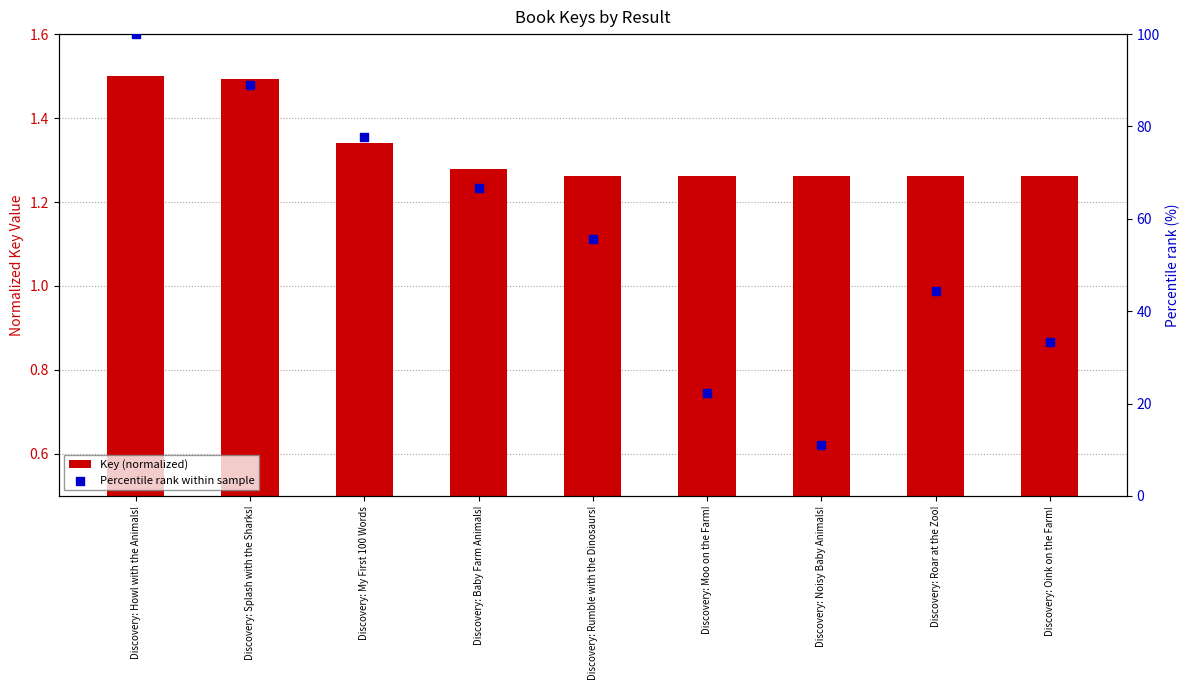

What are all the series names shown in the legend?

Key (normalized), Percentile rank within sample